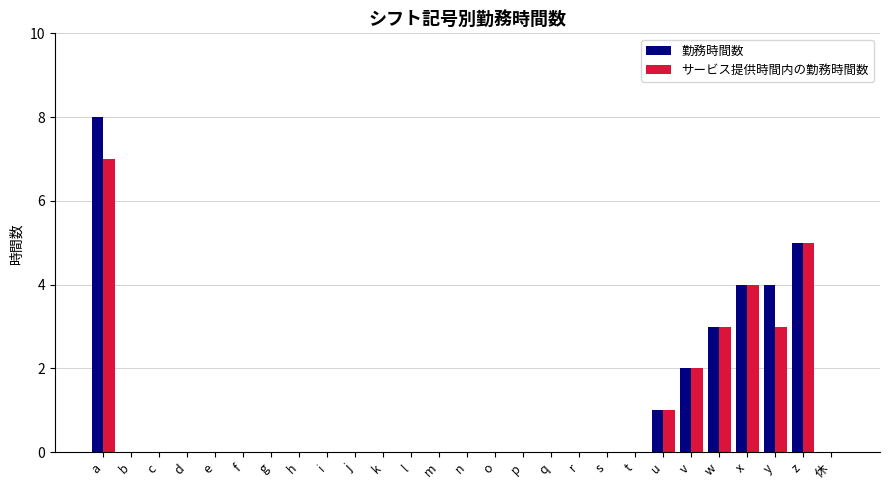

Which category has the highest value in the サービス提供時間内の勤務時間数 series?

a